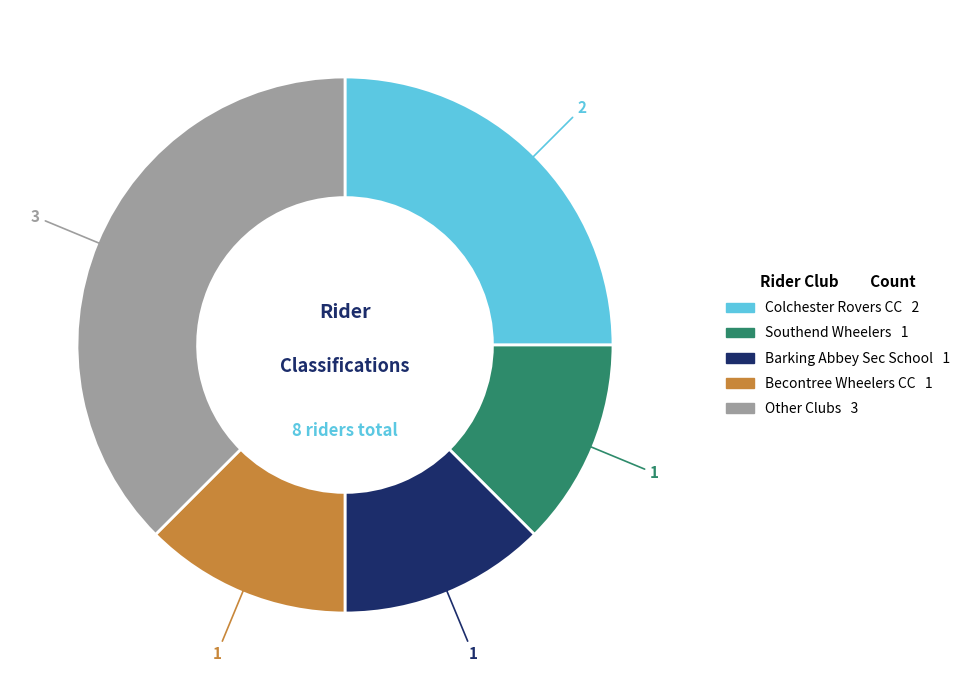

Is there a majority slice in this chart?

No